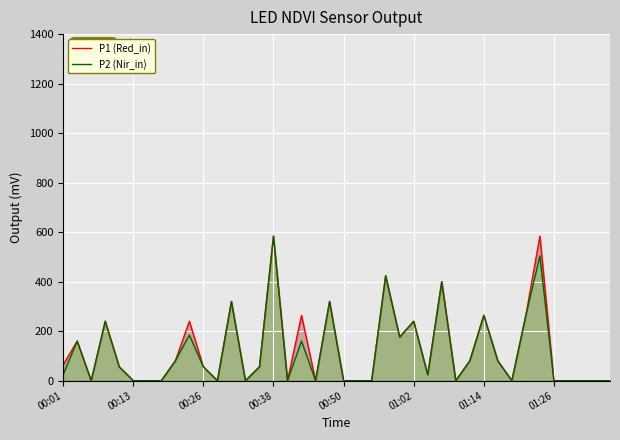

At which category is the sum across all series the highest?

00:38